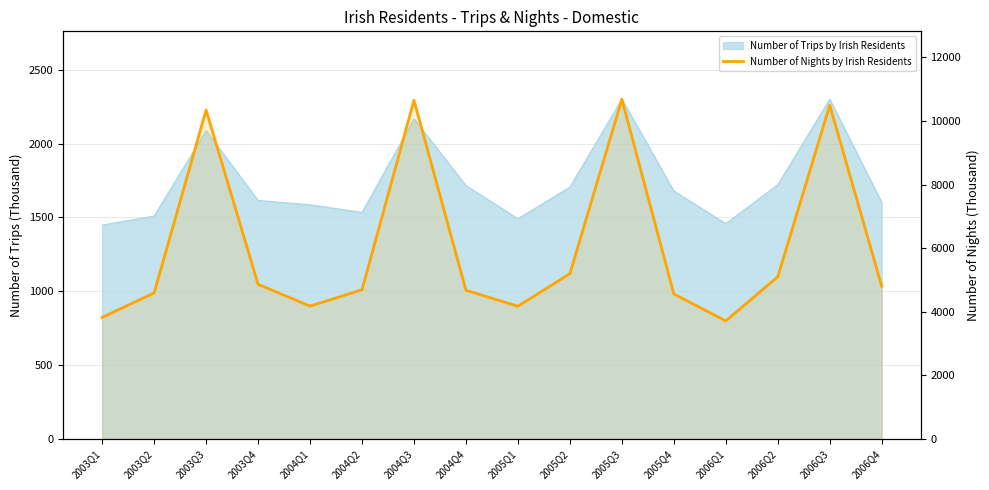

At which category does the data reach its first local valley?

2004Q1